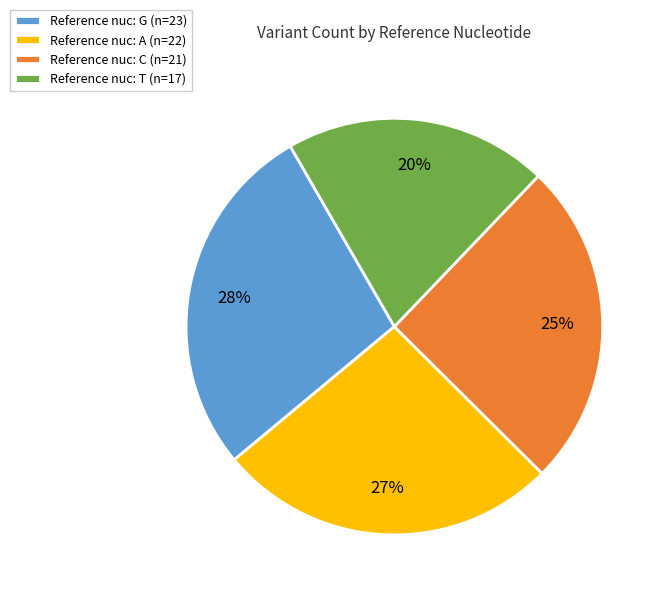

Which has a higher value, Reference nuc: C (n=21) or Reference nuc: G (n=23)?

Reference nuc: G (n=23)